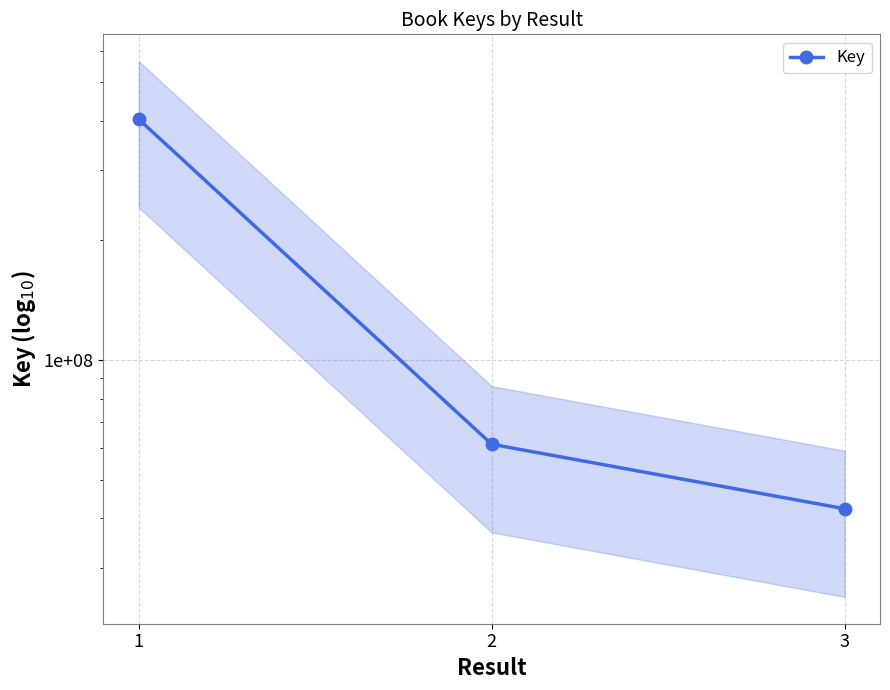

The chart shows a value of 61416688 at 2. True or false?

True